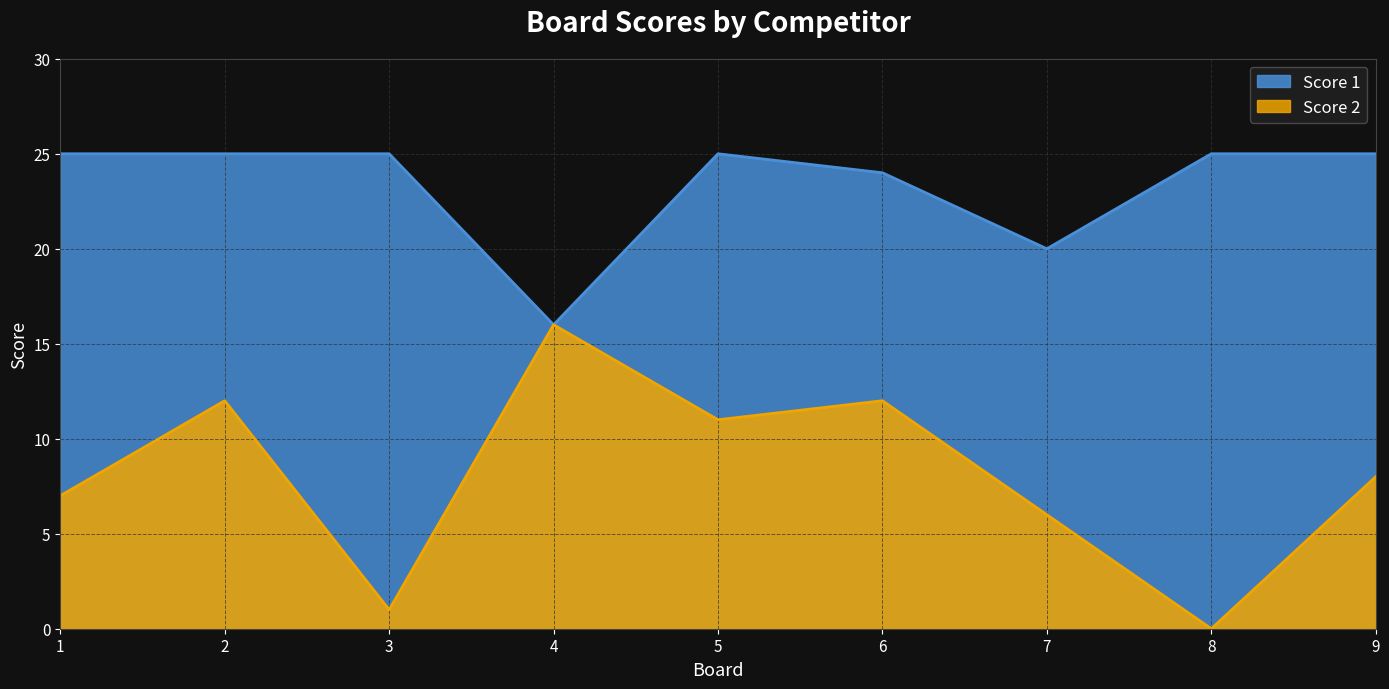

What is the difference between the maximum and minimum values in the Score 1 series?

9